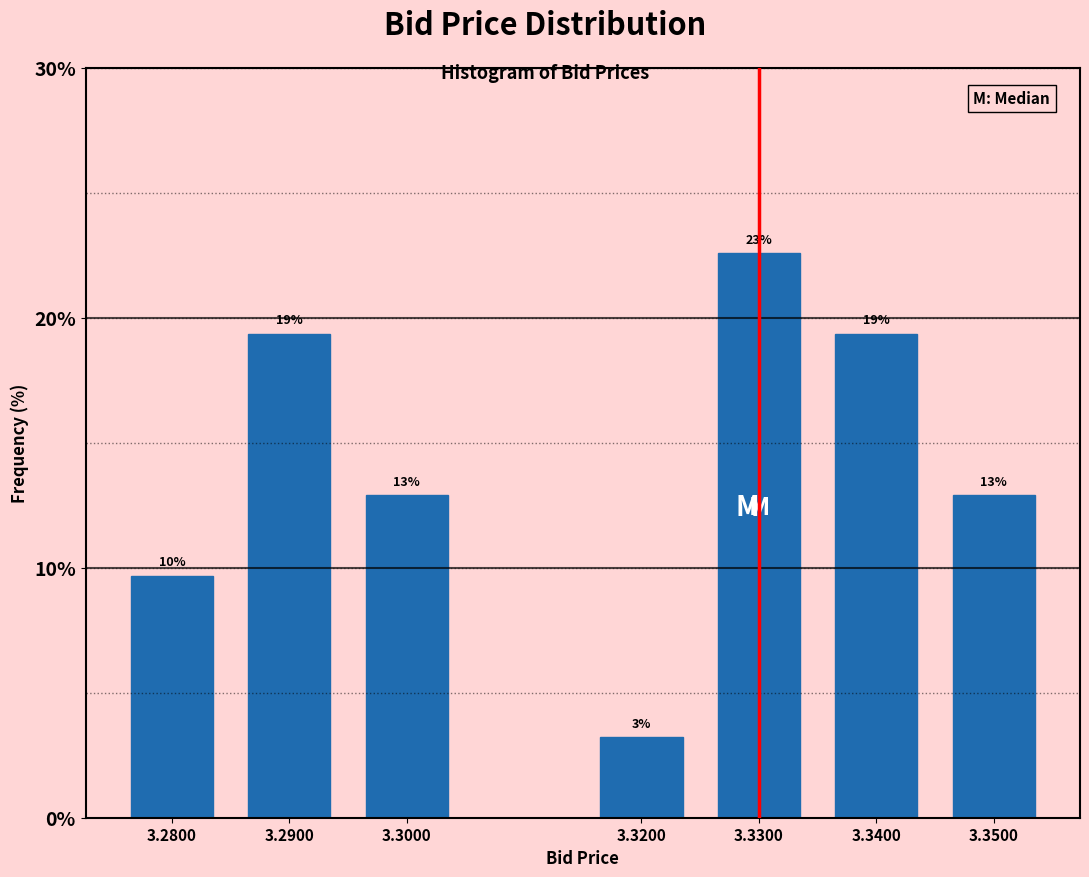

Does the chart contain any negative values?

No